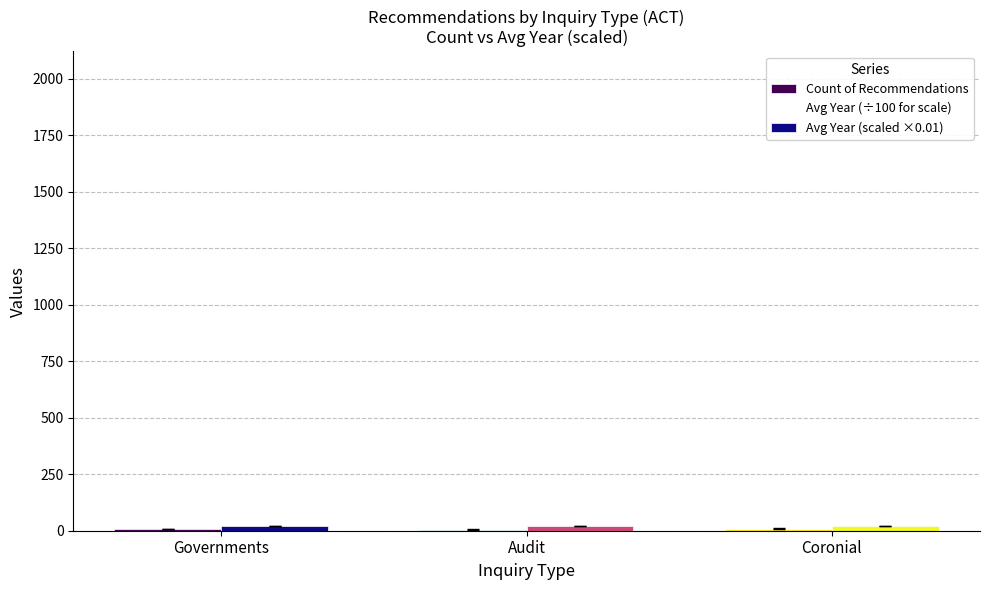

Count the number of data series in this chart.

2